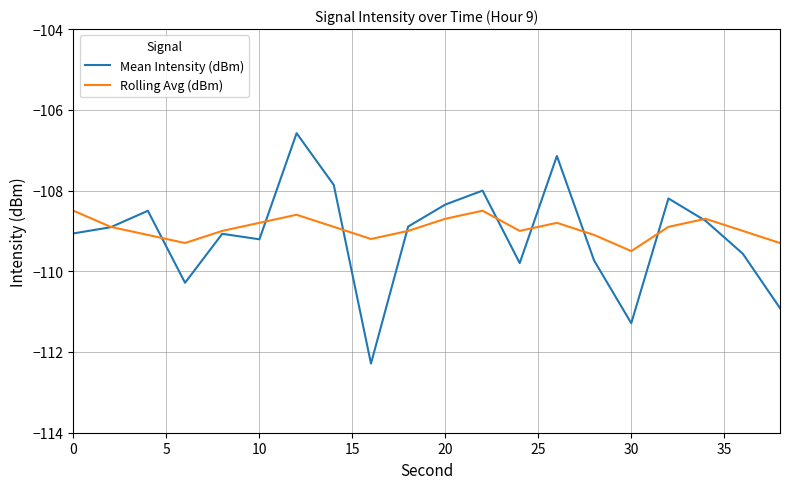

What is the maximum value shown in the chart?

-106.6